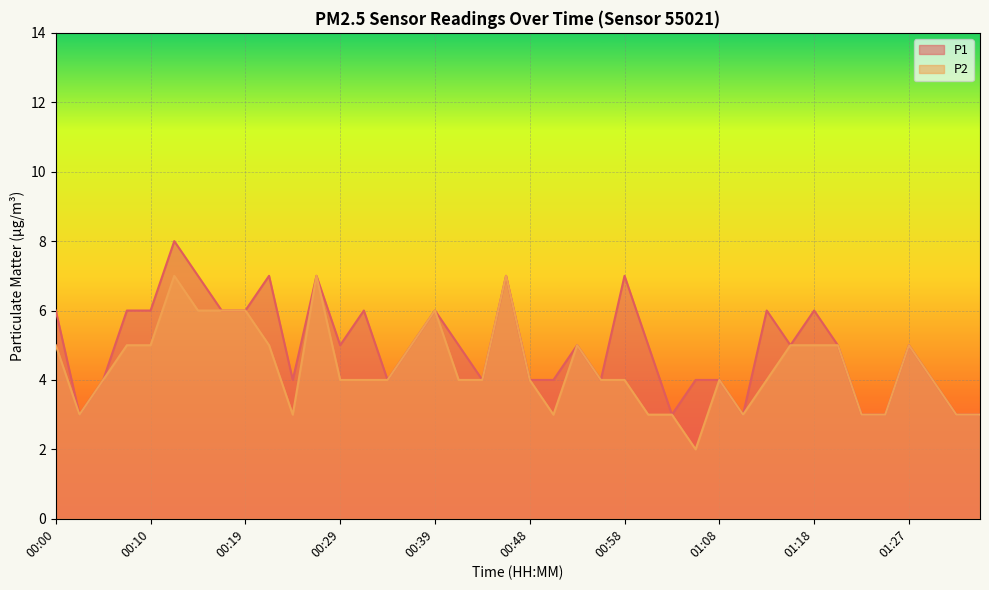

List the labels in order of P2 value, smallest first.

01:05, 00:02, 00:24, 00:51, 01:01, 01:03, 01:10, 01:22, 01:25, 01:32, 01:34, 00:05, 00:29, 00:32, 00:34, 00:41, 00:44, 00:48, 00:56, 00:58, 01:08, 01:13, 01:30, 00:00, 00:07, 00:10, 00:22, 00:36, 00:53, 01:15, 01:18, 01:20, 01:27, 00:15, 00:17, 00:19, 00:39, 00:12, 00:27, 00:46